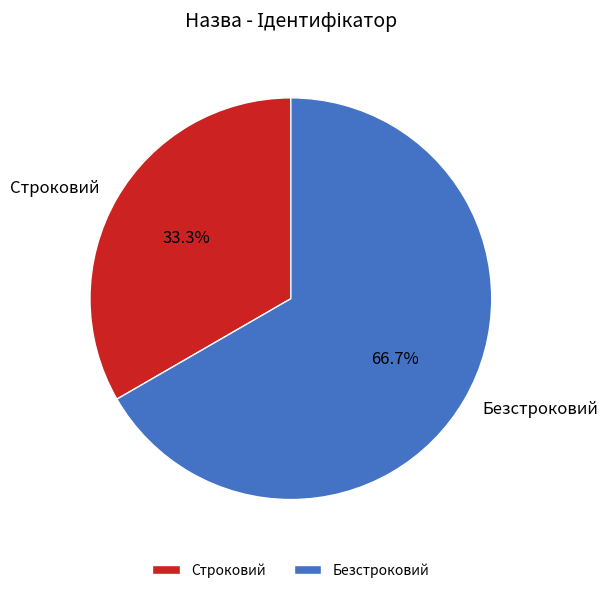

To the nearest percent, what is the difference between the largest and smallest slice percentages?

33%